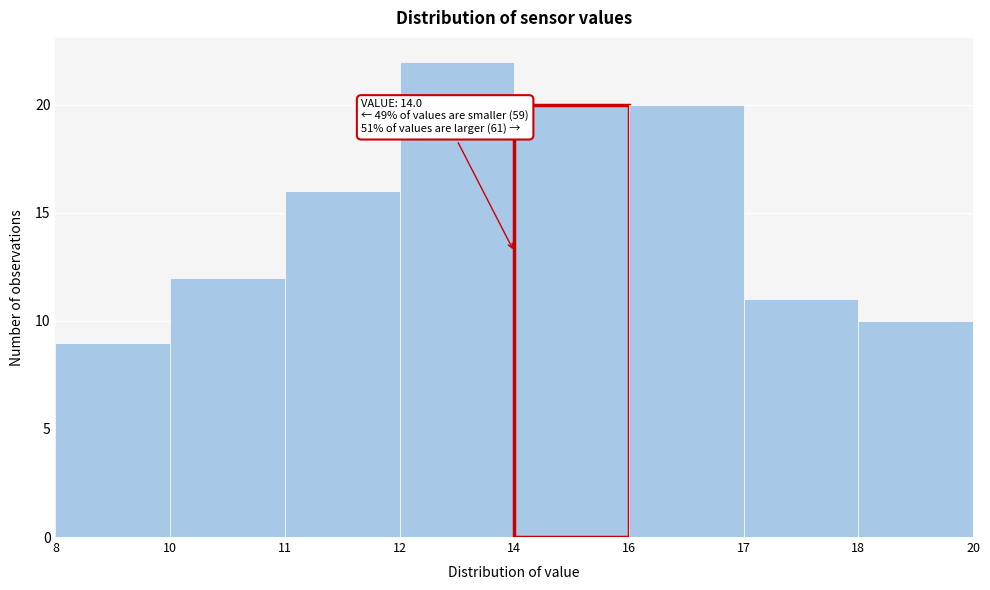

Reading left to right, what are all the values shown in this chart?

9	12	16	22	20	20	11	10